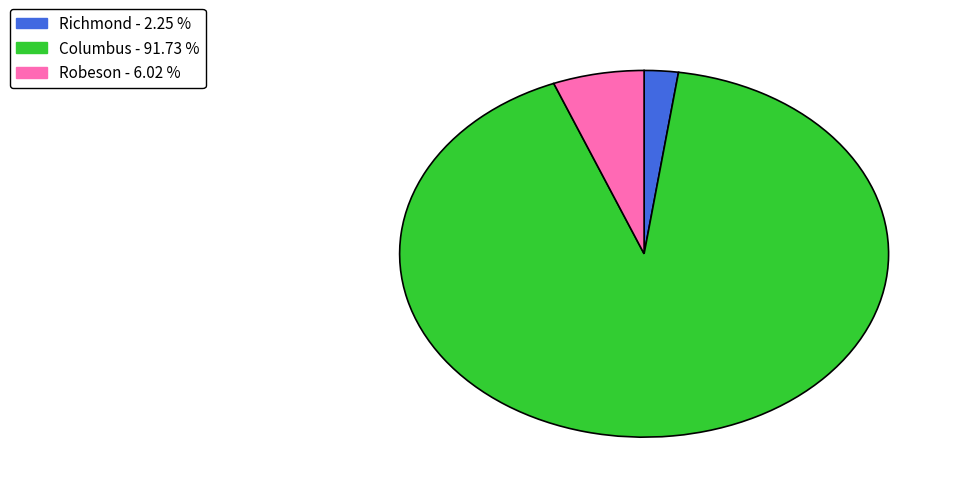

How many segments does this pie chart have?

3